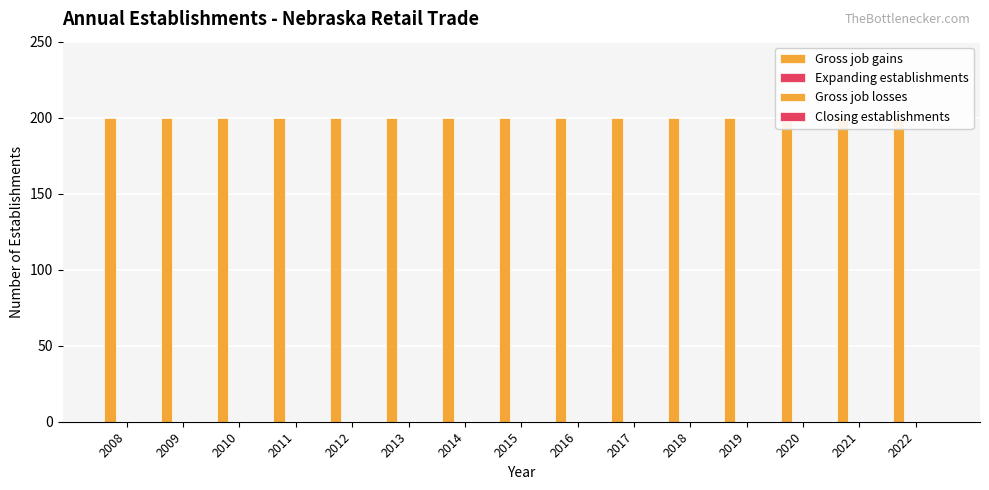

How many data points does each series have?

15